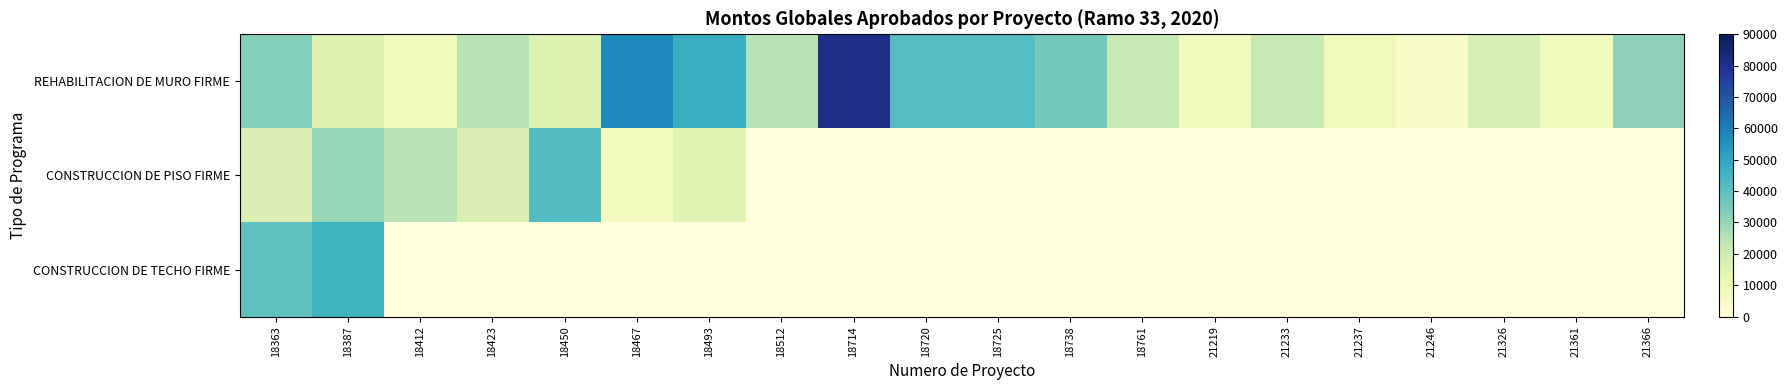

Which category has the highest value across all series?

18714